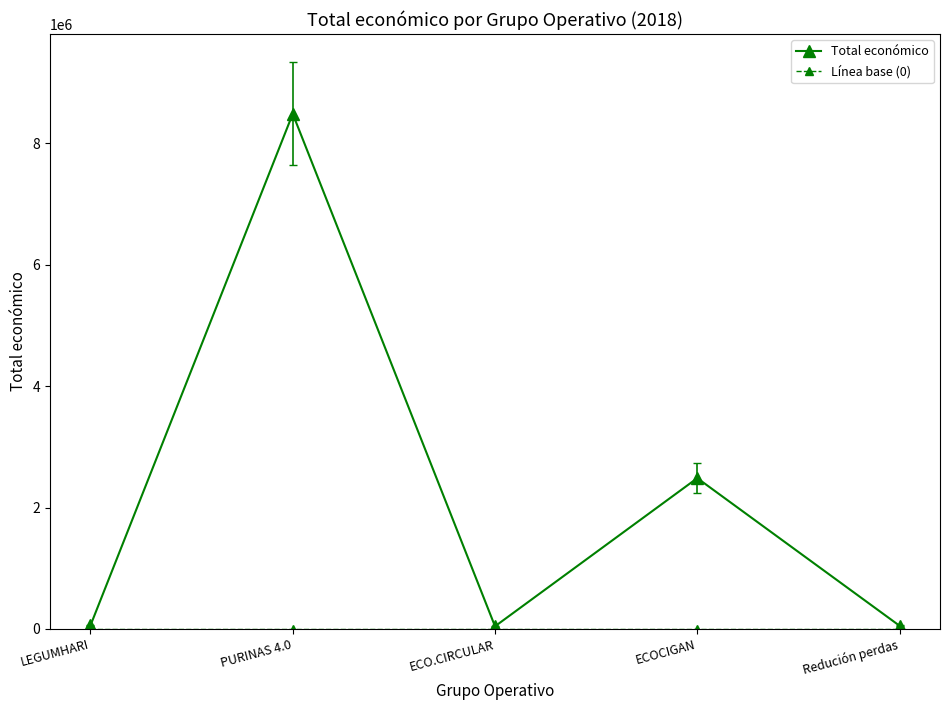

What is the sum of the Total económico values at Redución perdas and ECOCIGAN?

2535769